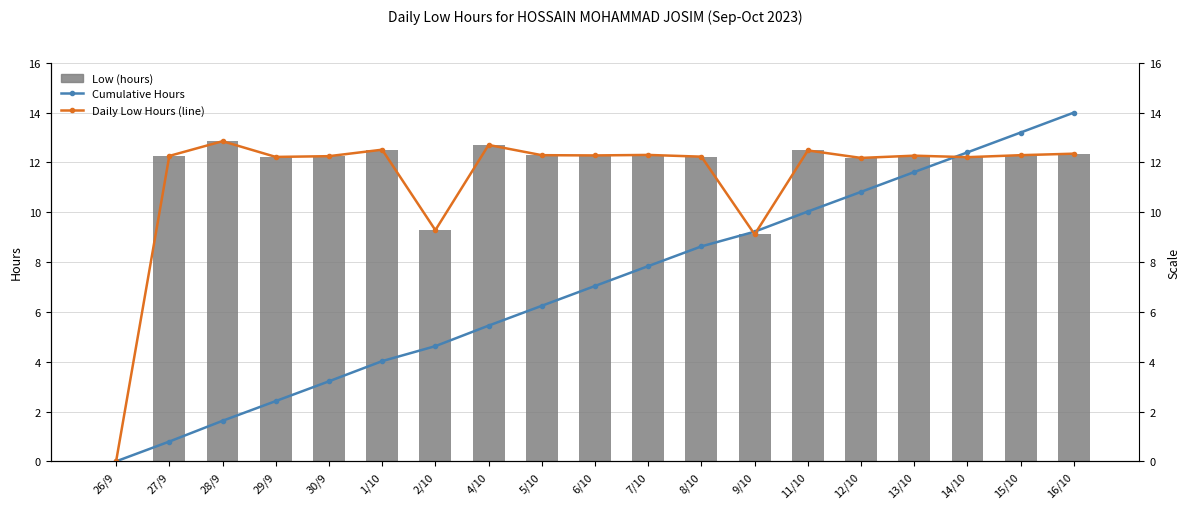

At which label does Low (hours) reach its minimum?

26/9